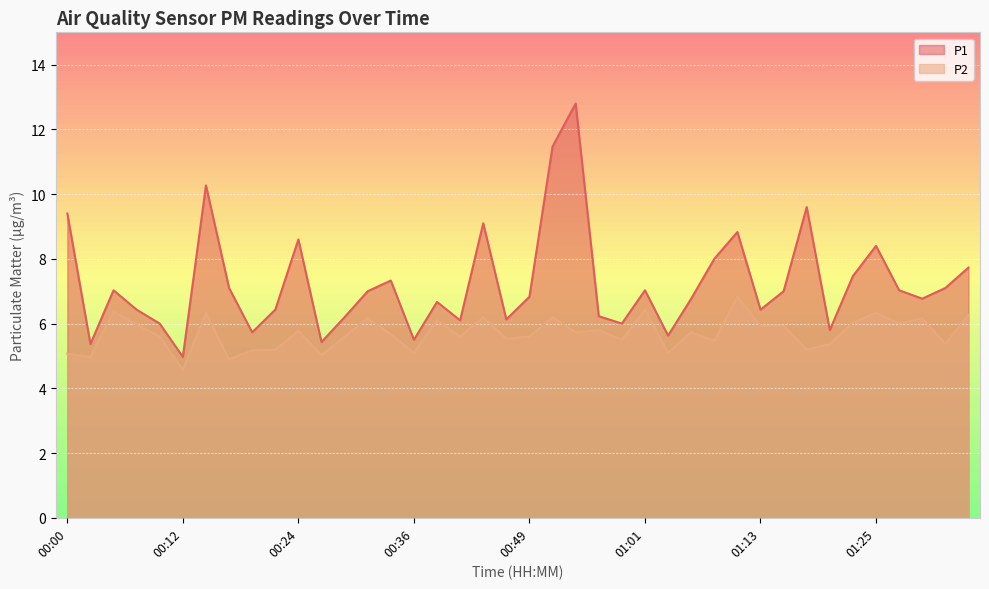

What is the lowest value of the P1 series?

5.0